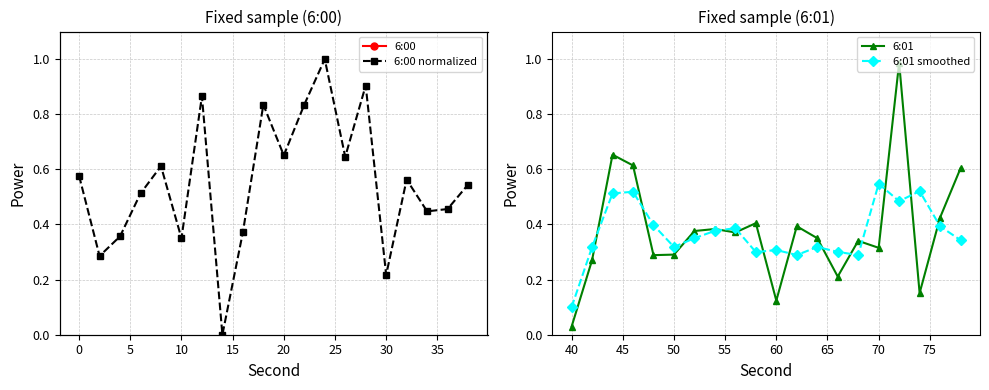

What is the maximum value shown in the chart?

1.0